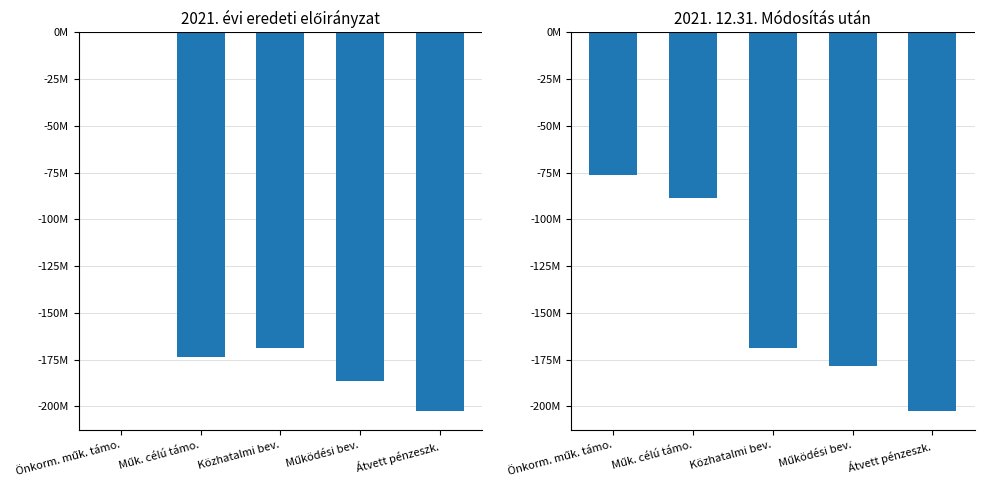

Where does the 2021. évi eredeti előirányzat series first go above -173416890?

Önkorm. műk. támo.